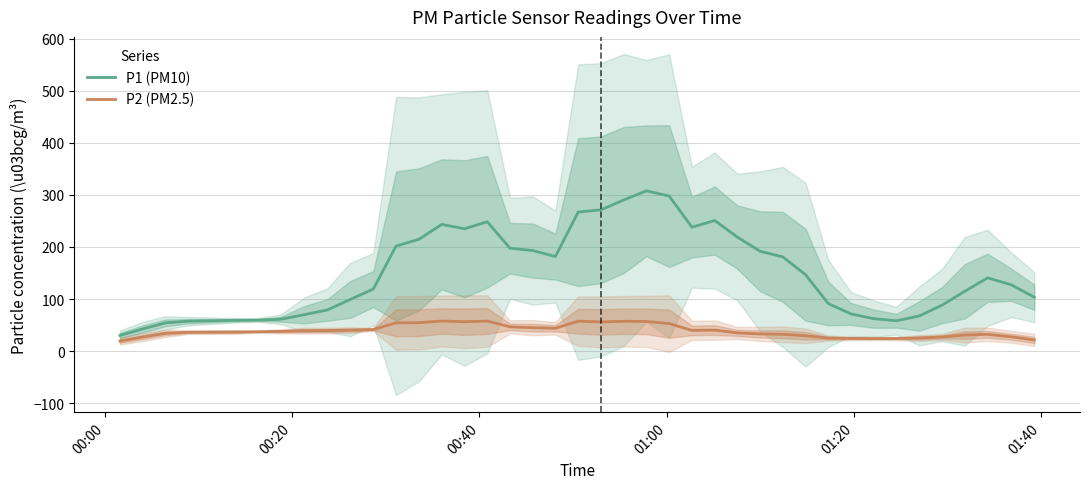

What is the minimum value for P2 (PM2.5)?

19.4